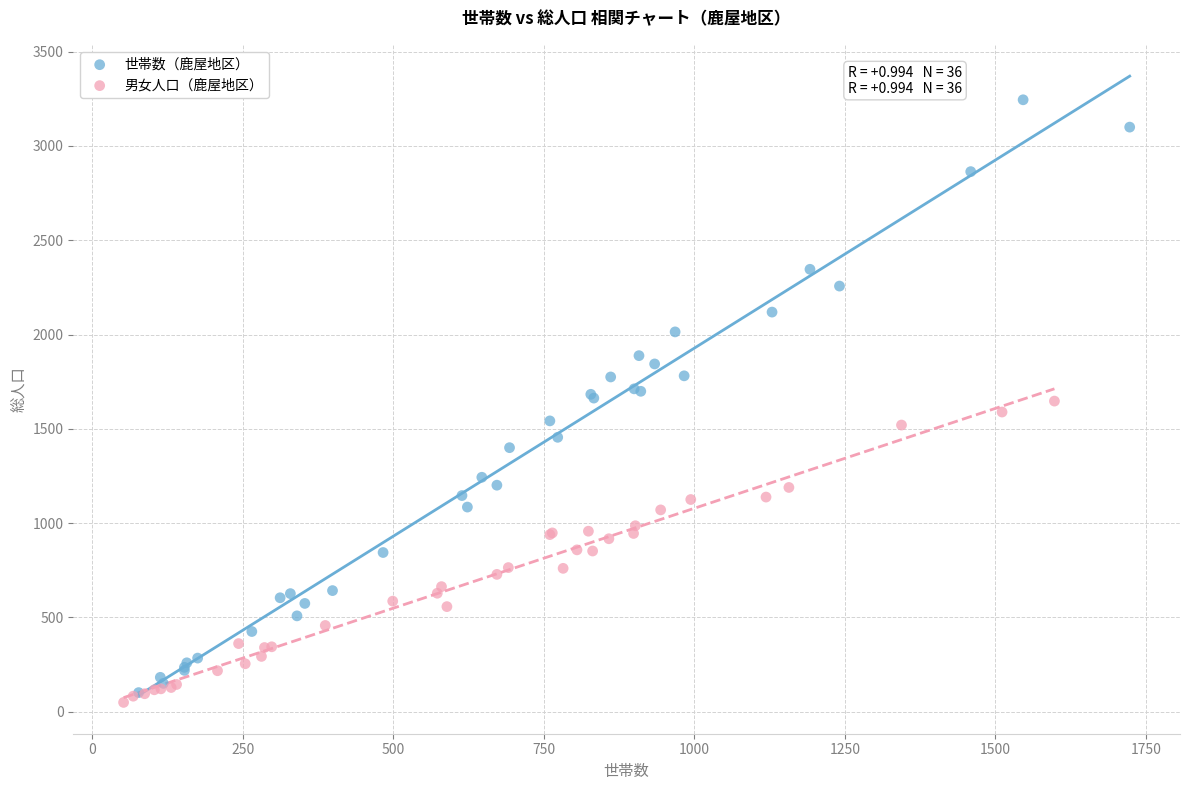

Which series has the widest spread of Y values?

世帯数（鹿屋地区）